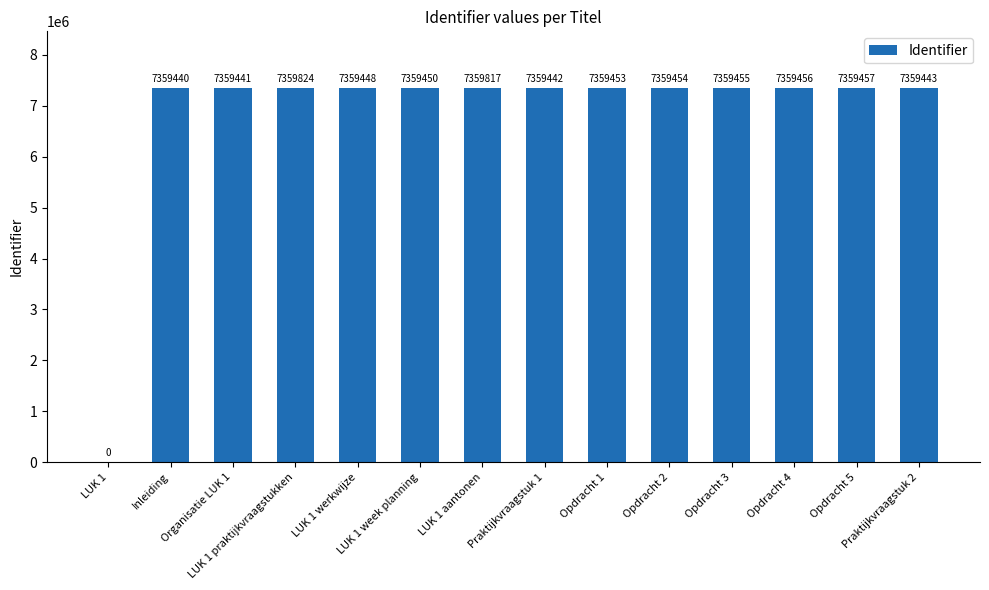

Reading right to left, extract all data points from this chart.

7359443	7359457	7359456	7359455	7359454	7359453	7359442	7359817	7359450	7359448	7359824	7359441	7359440	0